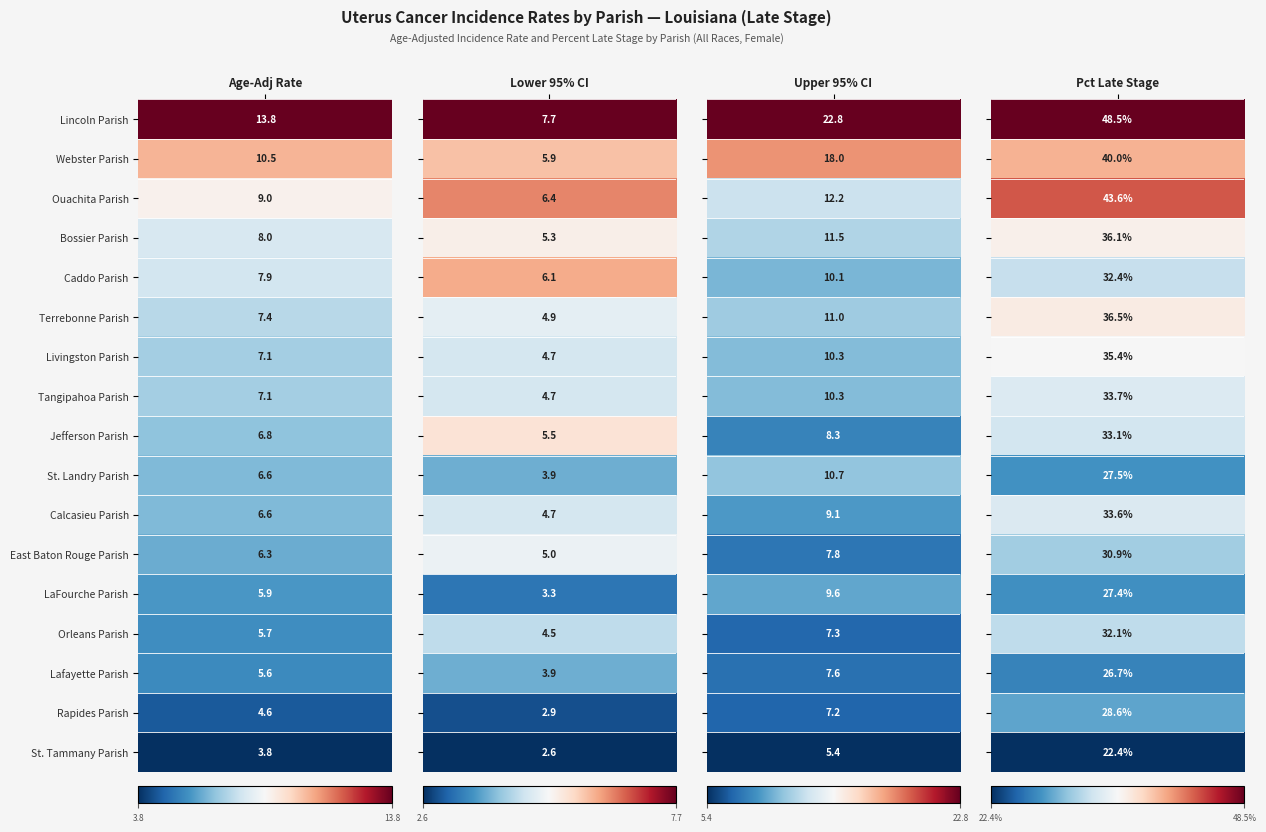

How many data points in St. Landry Parish are above 10?

2